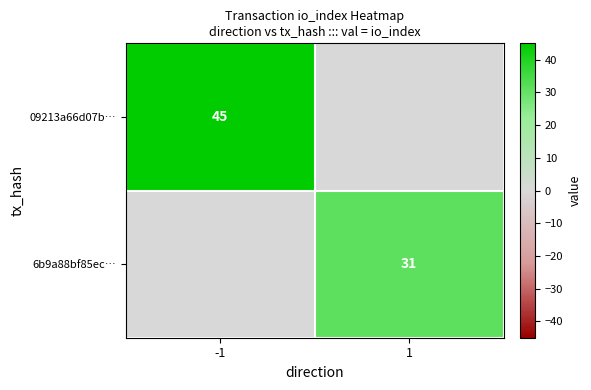

True or false: 09213a66d07b… has a value of 12 at -1.

False